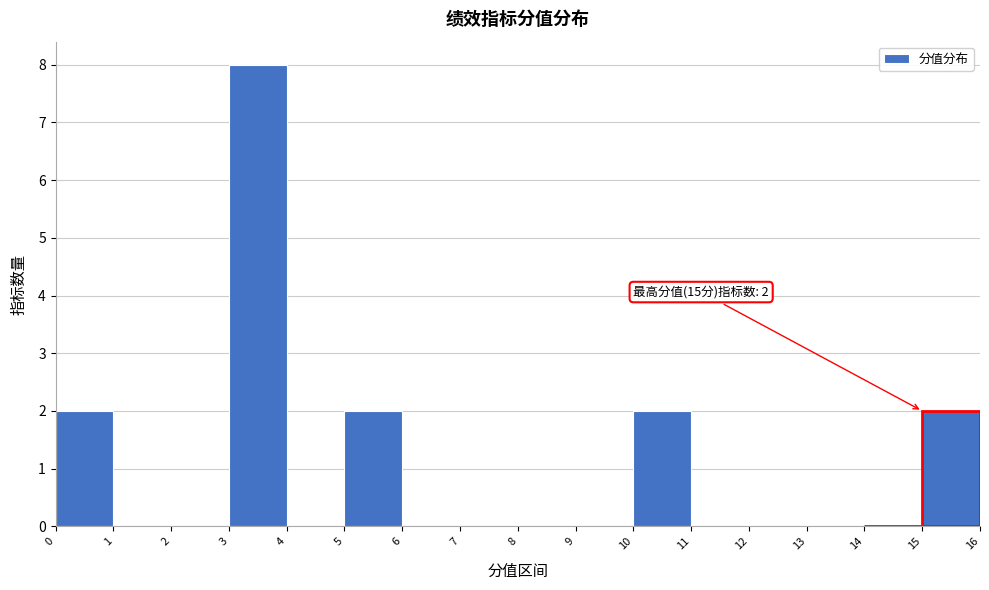

Which range on the x-axis has the tallest bar?

3 to 4